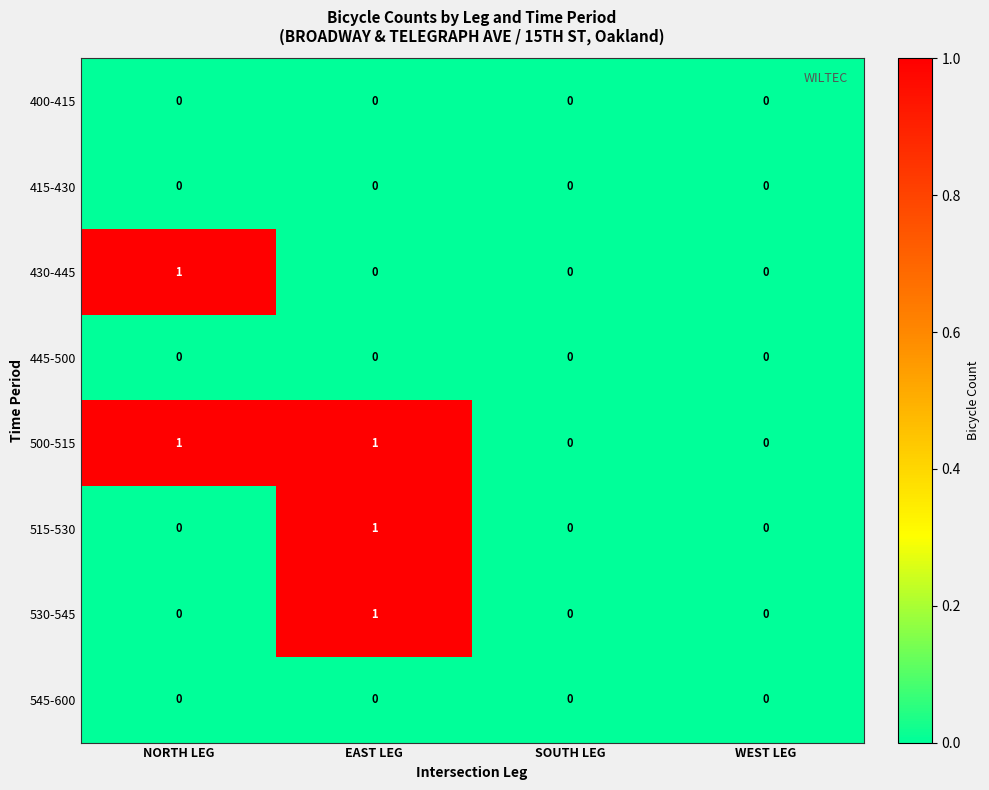

At which label does 430-445 reach its peak?

NORTH LEG